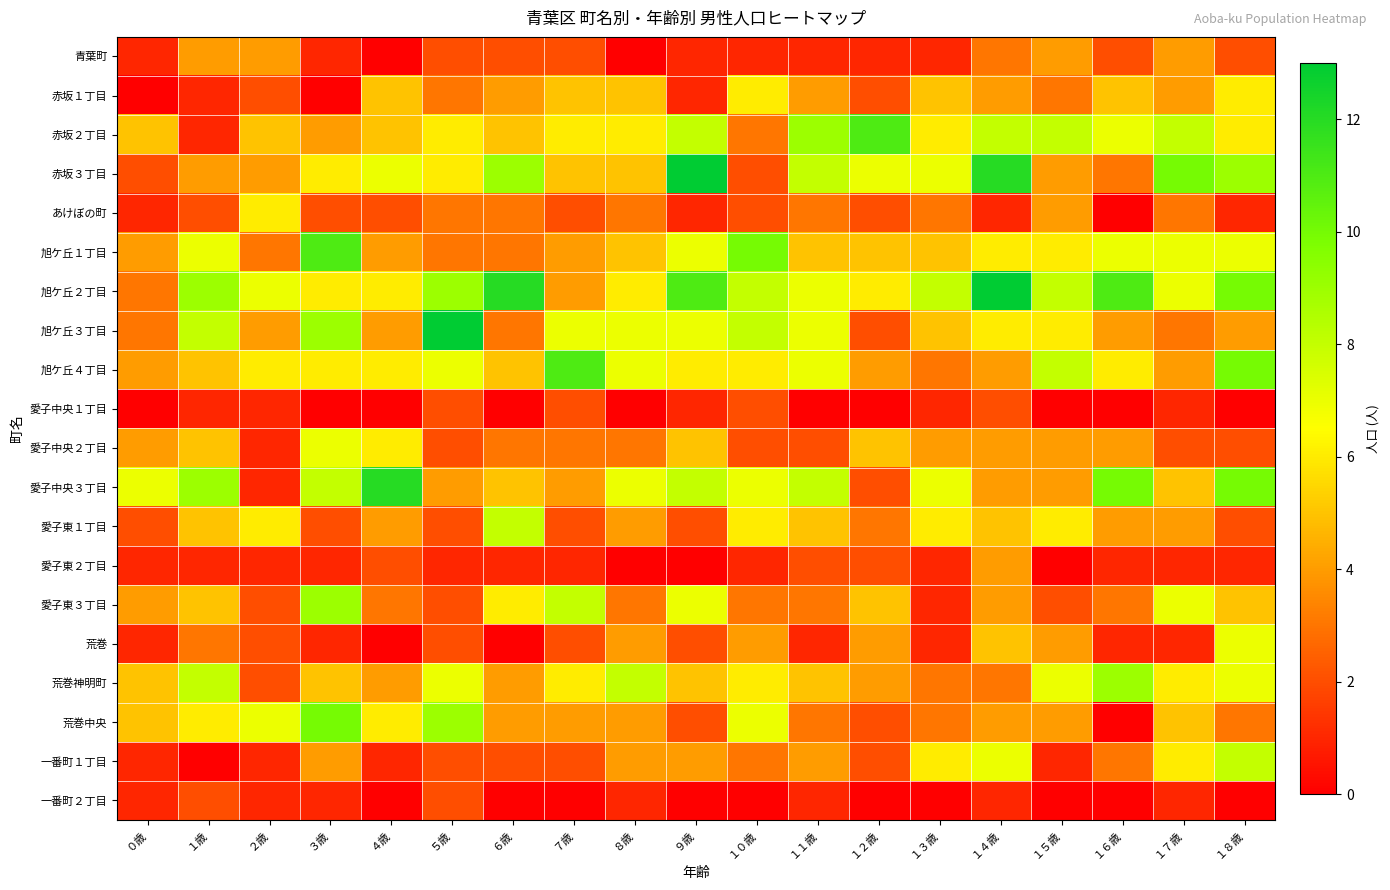

What is the spread (max minus min) of values at ４歳?

12